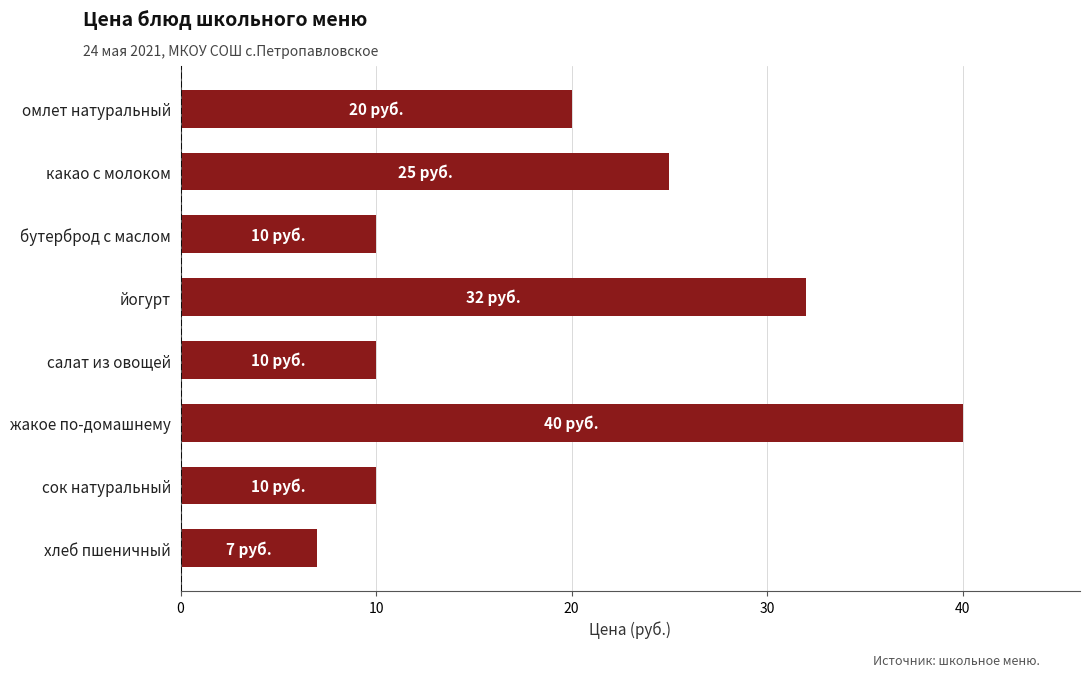

At which category does the chart reach its peak across all series?

жакое по-домашнему